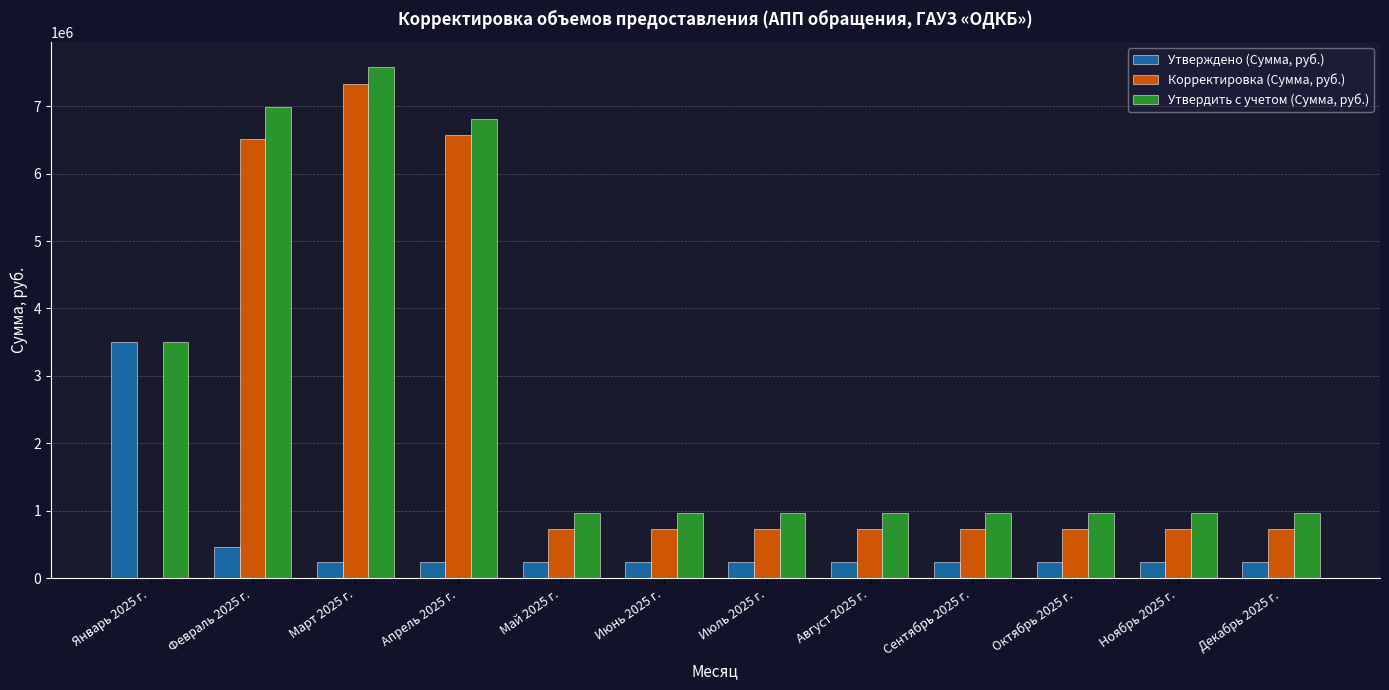

What is the sum of the Утвердить с учетом (Сумма, руб.) values at Сентябрь 2025 г. and Август 2025 г.?

1933190.2